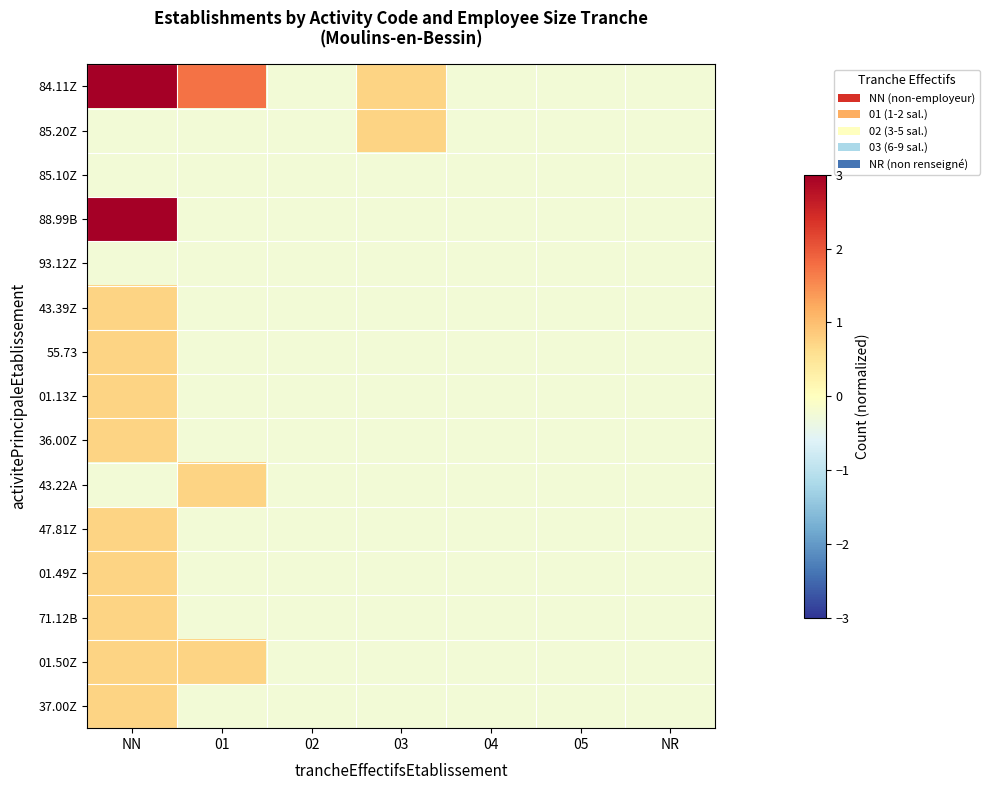

Reading left to right, what are all the values shown in this chart?

84.11Z: NN=7.7	01=1.7	02=-0.3	03=0.7	04=-0.3	05=-0.3	NR=-0.3
85.20Z: NN=-0.3	01=-0.3	02=-0.3	03=0.7	04=-0.3	05=-0.3	NR=-0.3
85.10Z: NN=-0.3	01=-0.3	02=-0.3	03=-0.3	04=-0.3	05=-0.3	NR=-0.3
88.99B: NN=3.7	01=-0.3	02=-0.3	03=-0.3	04=-0.3	05=-0.3	NR=-0.3
93.12Z: NN=-0.3	01=-0.3	02=-0.3	03=-0.3	04=-0.3	05=-0.3	NR=-0.3
43.39Z: NN=0.7	01=-0.3	02=-0.3	03=-0.3	04=-0.3	05=-0.3	NR=-0.3
55.73: NN=0.7	01=-0.3	02=-0.3	03=-0.3	04=-0.3	05=-0.3	NR=-0.3
01.13Z: NN=0.7	01=-0.3	02=-0.3	03=-0.3	04=-0.3	05=-0.3	NR=-0.3
36.00Z: NN=0.7	01=-0.3	02=-0.3	03=-0.3	04=-0.3	05=-0.3	NR=-0.3
43.22A: NN=-0.3	01=0.7	02=-0.3	03=-0.3	04=-0.3	05=-0.3	NR=-0.3
47.81Z: NN=0.7	01=-0.3	02=-0.3	03=-0.3	04=-0.3	05=-0.3	NR=-0.3
01.49Z: NN=0.7	01=-0.3	02=-0.3	03=-0.3	04=-0.3	05=-0.3	NR=-0.3
71.12B: NN=0.7	01=-0.3	02=-0.3	03=-0.3	04=-0.3	05=-0.3	NR=-0.3
01.50Z: NN=0.7	01=0.7	02=-0.3	03=-0.3	04=-0.3	05=-0.3	NR=-0.3
37.00Z: NN=0.7	01=-0.3	02=-0.3	03=-0.3	04=-0.3	05=-0.3	NR=-0.3